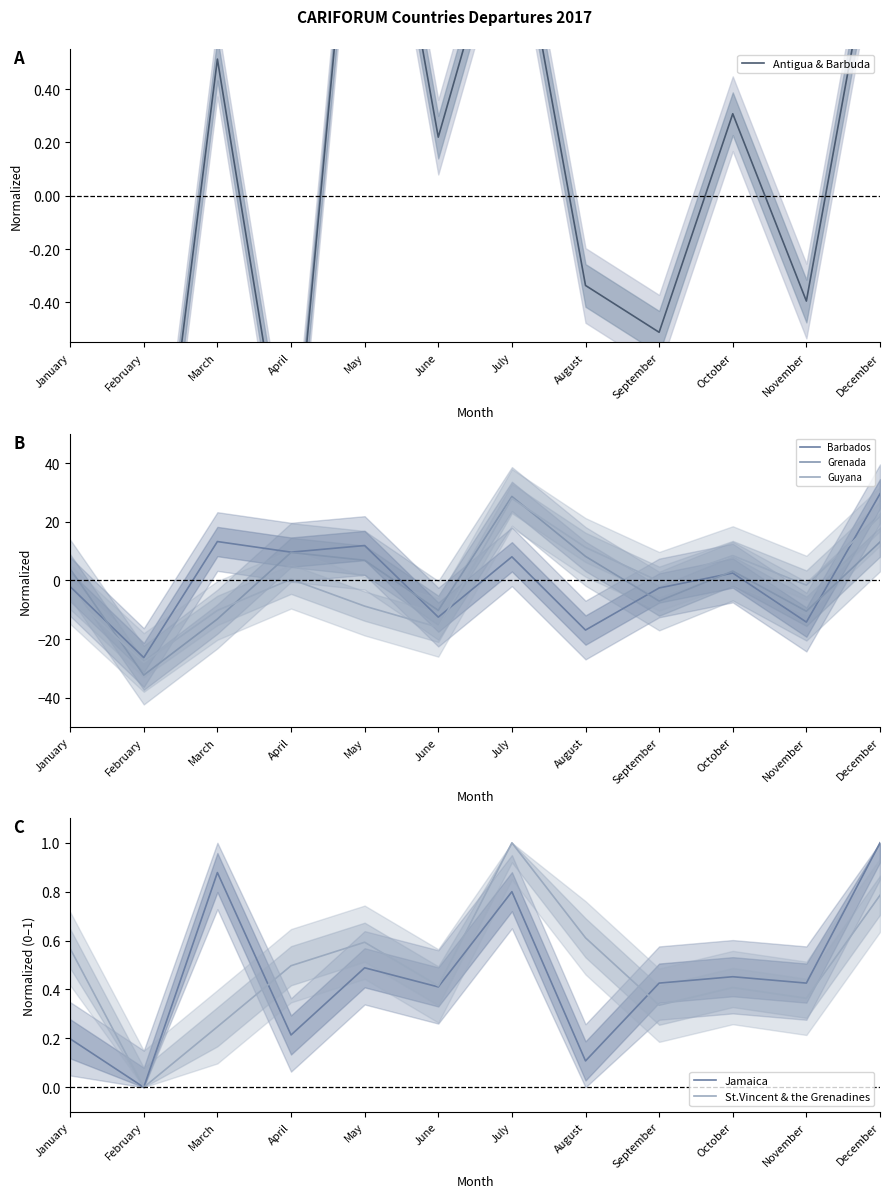

At which label is Barbados closest to 1?

October